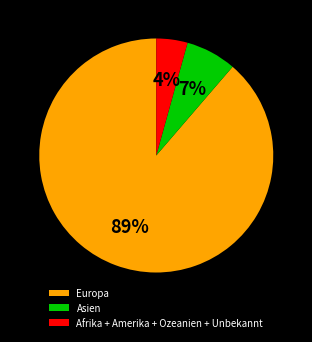

What is the smallest slice in the pie chart?

Afrika + Amerika + Ozeanien + Unbekannt